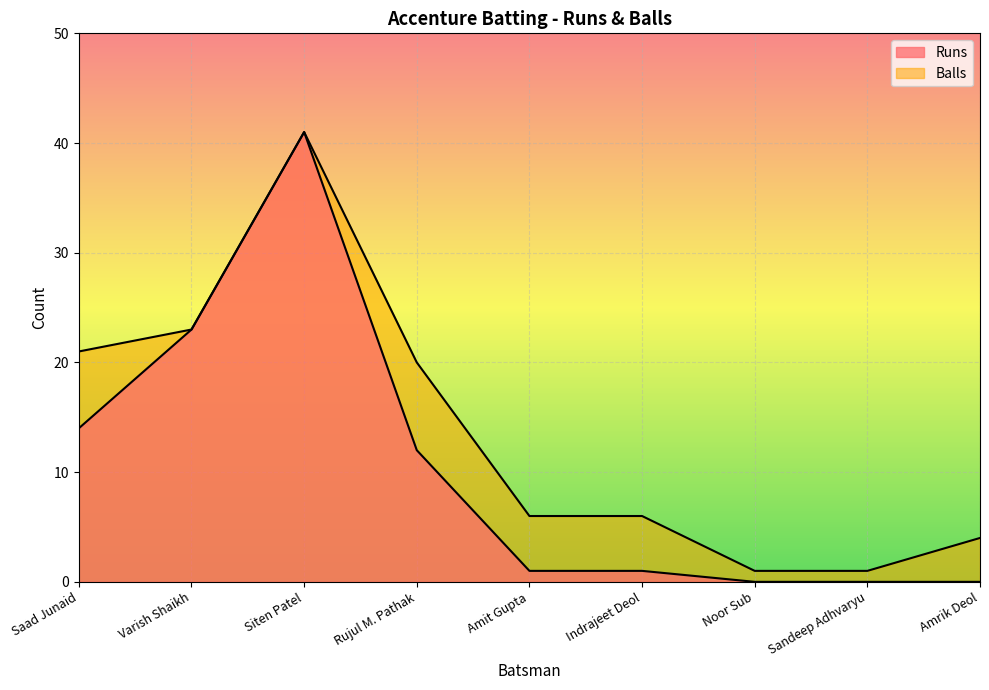

Reading right to left, transcribe all the data shown in this chart.

Runs: Amrik Deol=0	Sandeep Adhvaryu=0	Noor Sub=0	Indrajeet Deol=1	Amit Gupta=1	Rujul M. Pathak=12	Siten Patel=41	Varish Shaikh=23	Saad Junaid=14
Balls: Amrik Deol=4	Sandeep Adhvaryu=1	Noor Sub=1	Indrajeet Deol=6	Amit Gupta=6	Rujul M. Pathak=20	Siten Patel=41	Varish Shaikh=23	Saad Junaid=21